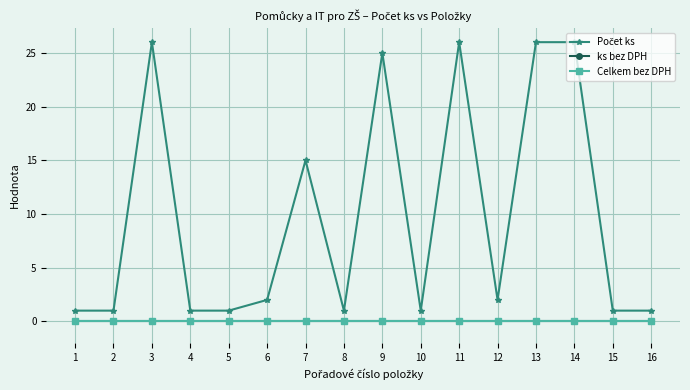

Does the chart have visible grid lines?

Yes